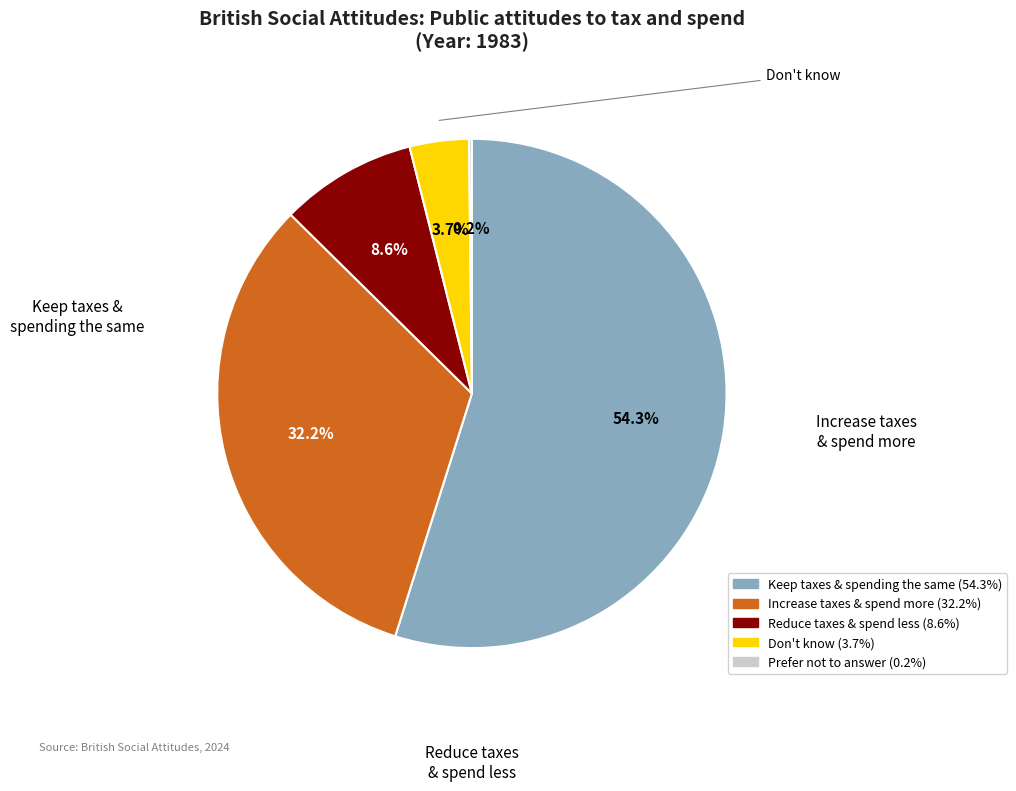

To the nearest percent, what is the combined percentage of Increase taxes and spend more and Don't know?

36%